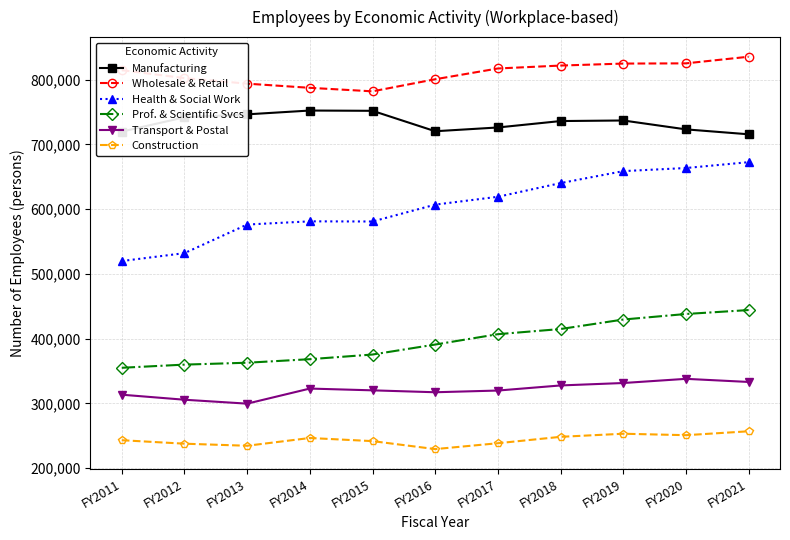

Is it true that Prof. & Scientific Svcs equals 155164 at FY2017?

False